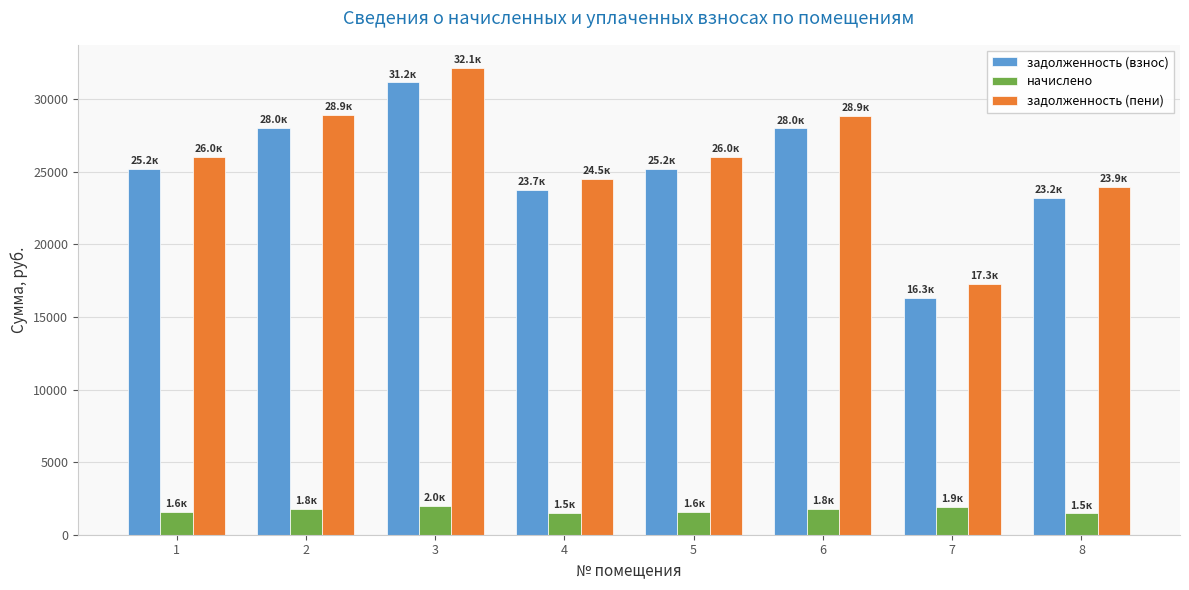

What are all the series names shown in the legend?

задолженность (взнос), начислено, задолженность (пени)